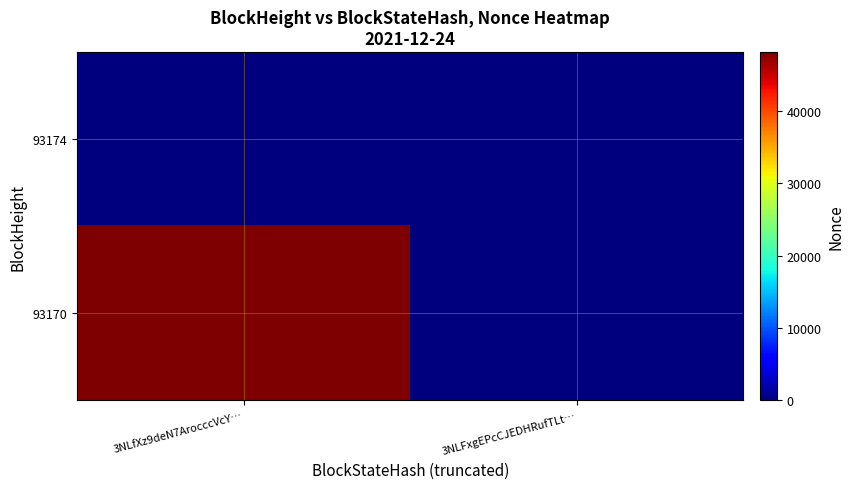

Reading left to right, extract all data points from this chart.

93174: 3NLfXz9deN7ArocccVcY…=0	3NLFxgEPcCJEDHRufTLt…=0
93170: 3NLfXz9deN7ArocccVcY…=48153	3NLFxgEPcCJEDHRufTLt…=0